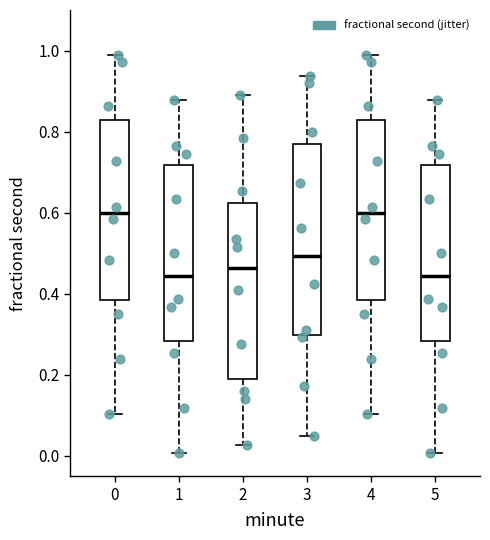

Reading left to right, read every box against the y-axis: the position of its median line, the range the box covers, and the ends of its whiskers. The values are not printed on the chart, so give them approximately, as read against the axis.

0: median 0.60, box 0.38 to 0.82, whiskers 0.10 to 0.98
1: median 0.44, box 0.28 to 0.72, whiskers 0.00 to 0.88
2: median 0.46, box 0.18 to 0.62, whiskers 0.02 to 0.90
3: median 0.50, box 0.30 to 0.76, whiskers 0.04 to 0.94
4: median 0.60, box 0.38 to 0.82, whiskers 0.10 to 0.98
5: median 0.44, box 0.28 to 0.72, whiskers 0.00 to 0.88